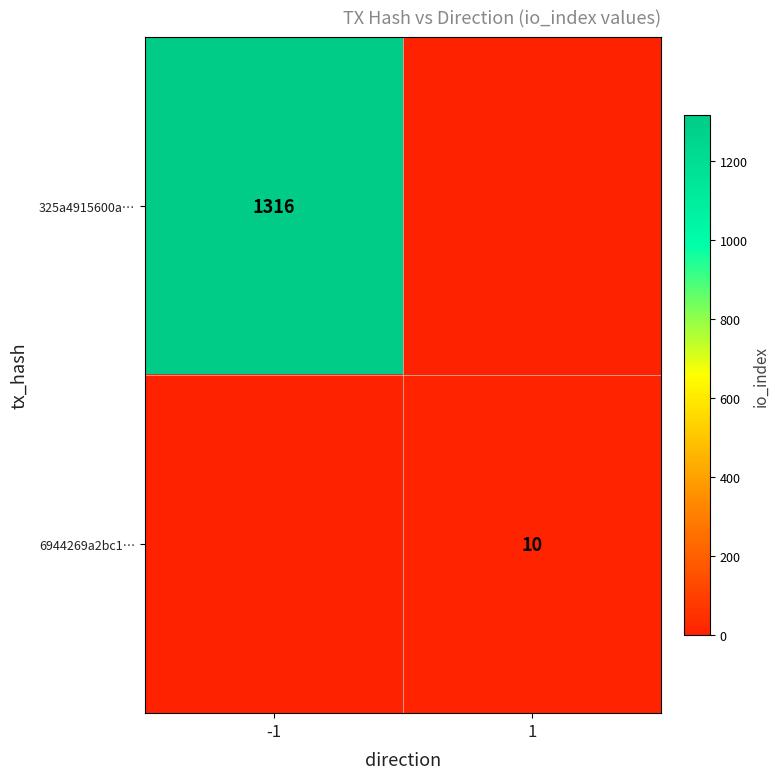

True or false: 325a4915600a… has a value of 1965 at -1.

False